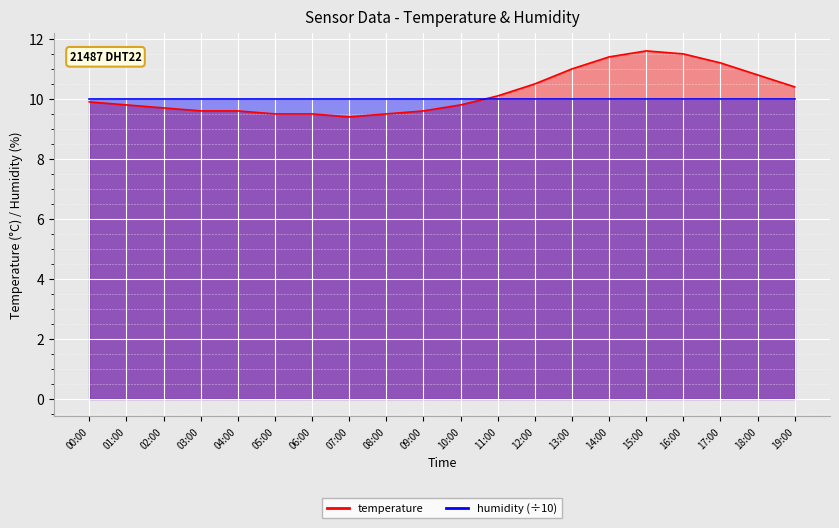

Reading left to right, what are all the values shown in this chart?

00:00=9.9	01:00=9.8	02:00=9.7	03:00=9.6	04:00=9.6	05:00=9.5	06:00=9.5	07:00=9.4	08:00=9.5	09:00=9.6	10:00=9.8	11:00=10.1	12:00=10.5	13:00=11.0	14:00=11.4	15:00=11.6	16:00=11.5	17:00=11.2	18:00=10.8	19:00=10.4